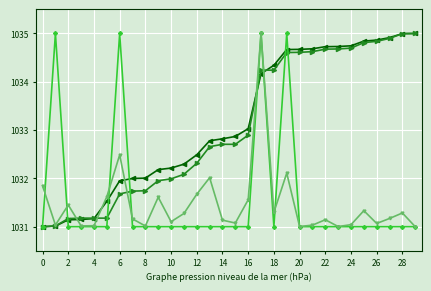

What is the maximum value shown in the chart?

1035.0